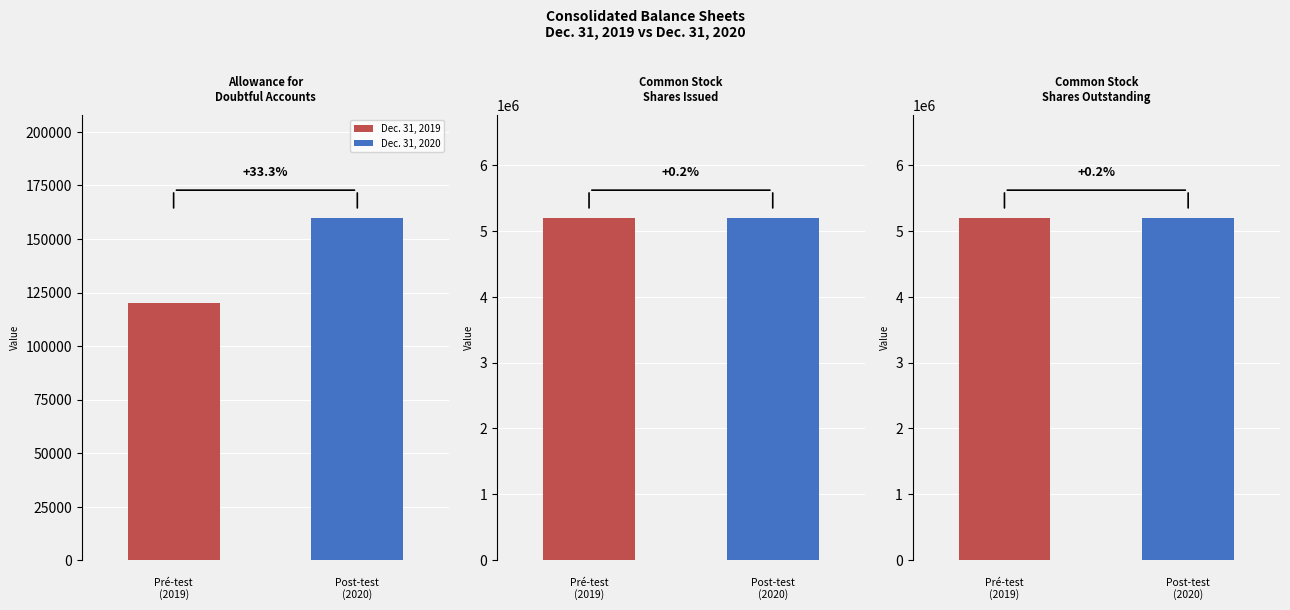

Which has a higher value, Common stock, shares outstanding or Allowance for Doubtful Accounts?

Common stock, shares outstanding